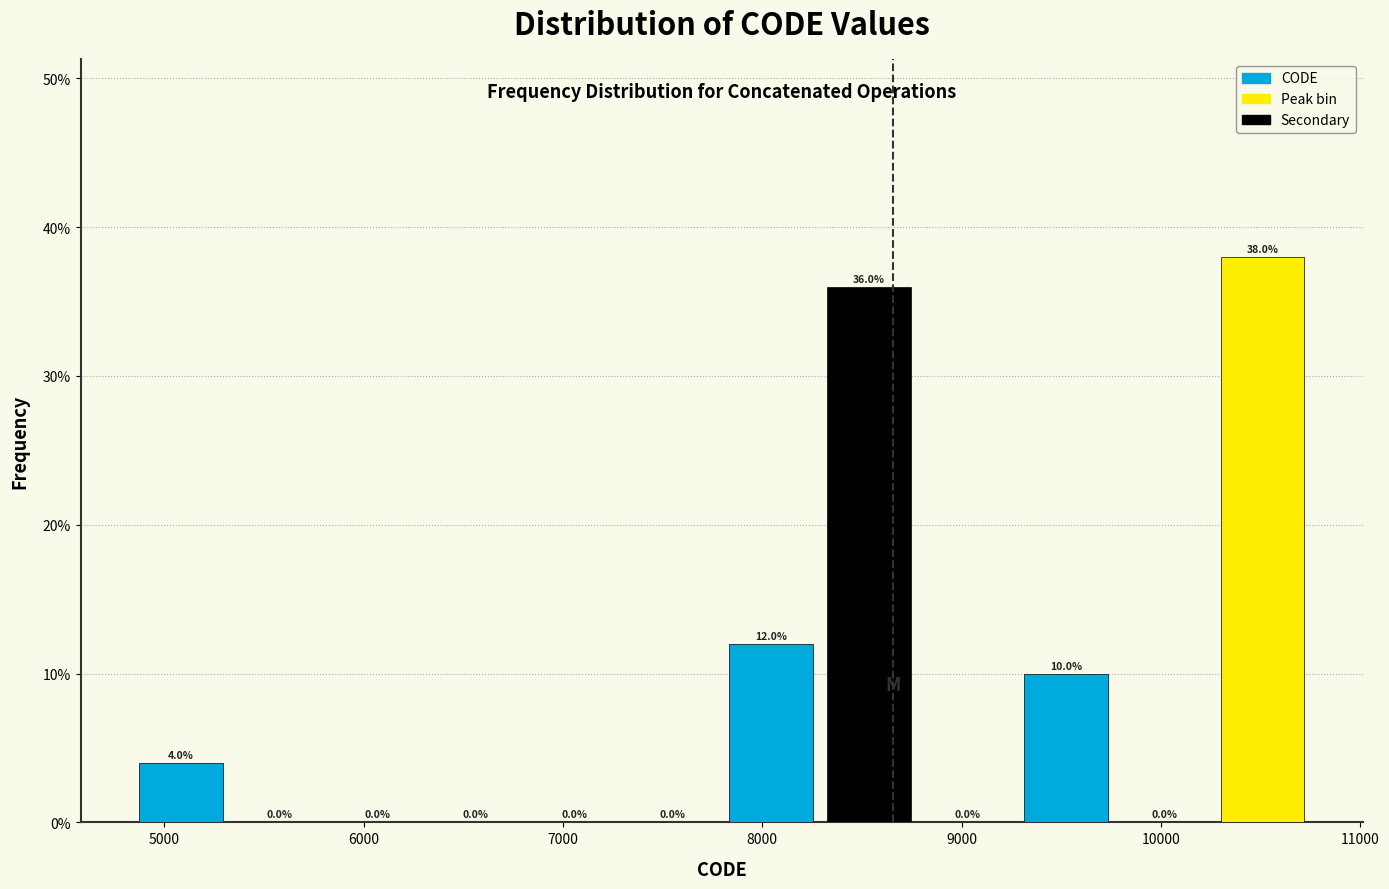

Reading left to right, list every bar in this chart as the range it spans on the x-axis followed by its height. The bar edges are not printed on the chart, so give them approximately, as read against the axis.

4800 to 5300: 4.0
5300 to 5800: 0.0
5800 to 6300: 0.0
6300 to 6800: 0.0
6800 to 7300: 0.0
7300 to 7800: 0.0
7800 to 8300: 12.0
8300 to 8800: 36.0
8800 to 9300: 0.0
9300 to 9800: 10.0
9800 to 10300: 0.0
10300 to 10800: 38.0